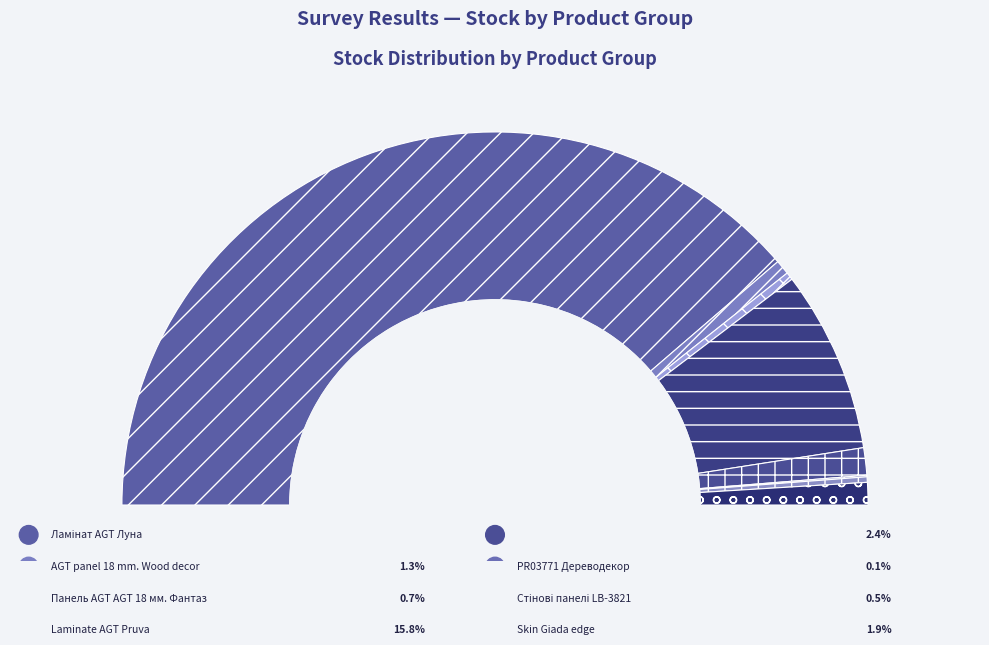

To the nearest percent, what is the difference between the Skin Giada edge and Laminate AGT Pruva slice percentages?

14%